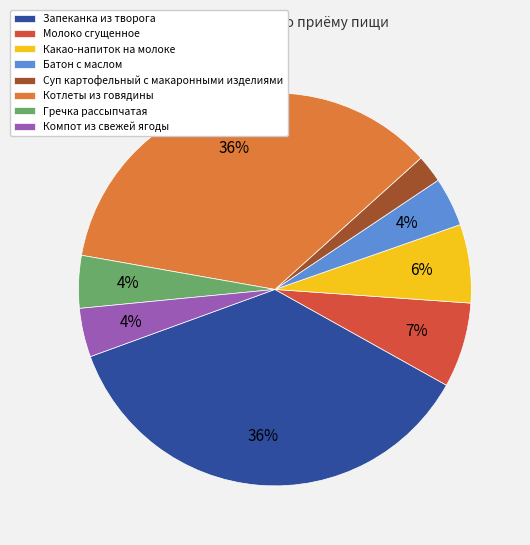

The Молоко сгущенное slice represents 7% of the pie. True or false?

True